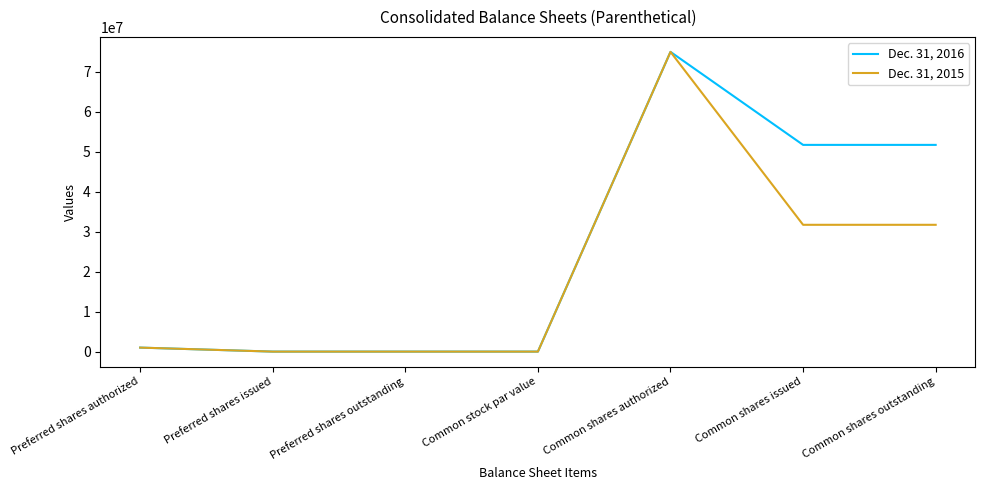

Which series has the largest total across all categories?

Dec. 31, 2016